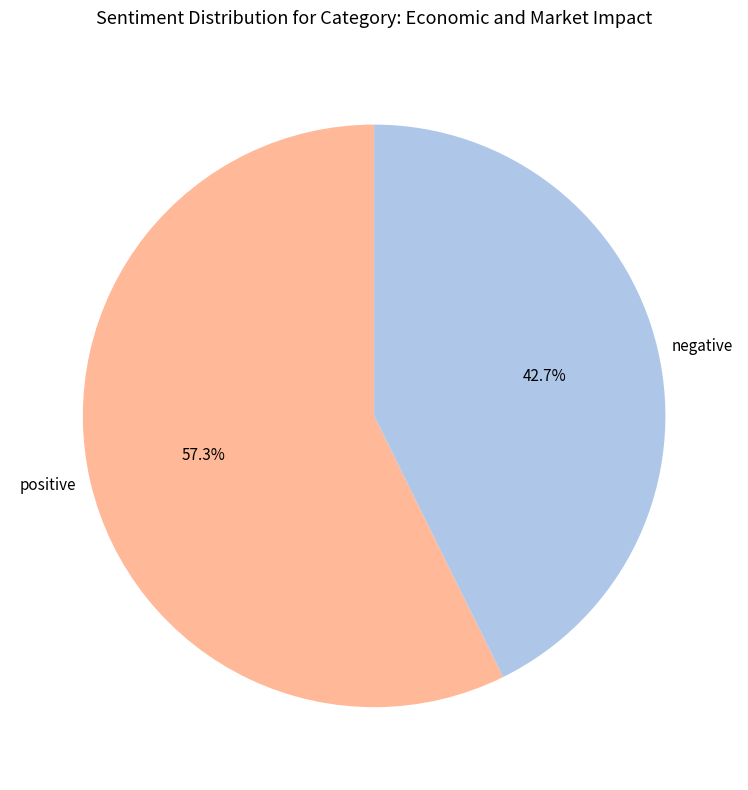

Which slice is the largest?

positive